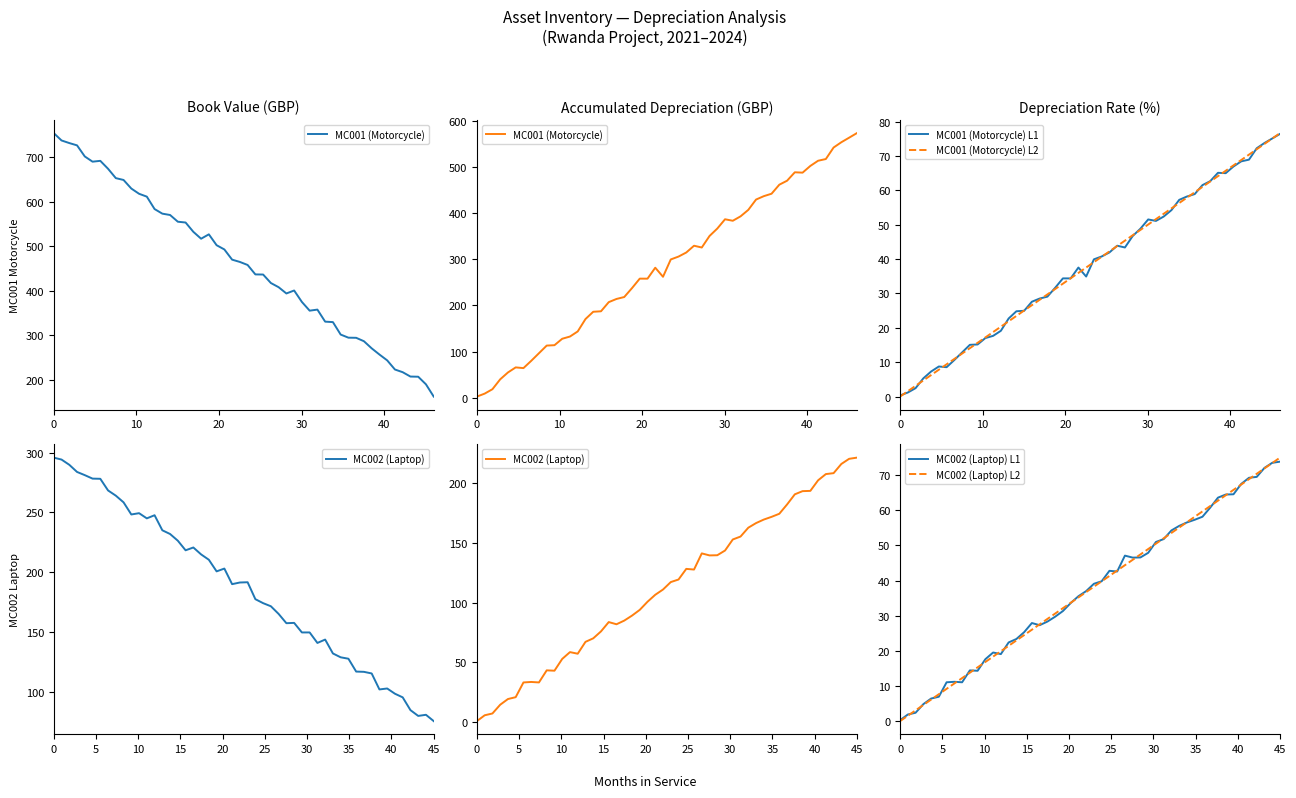

What is the minimum value shown in the chart?

75